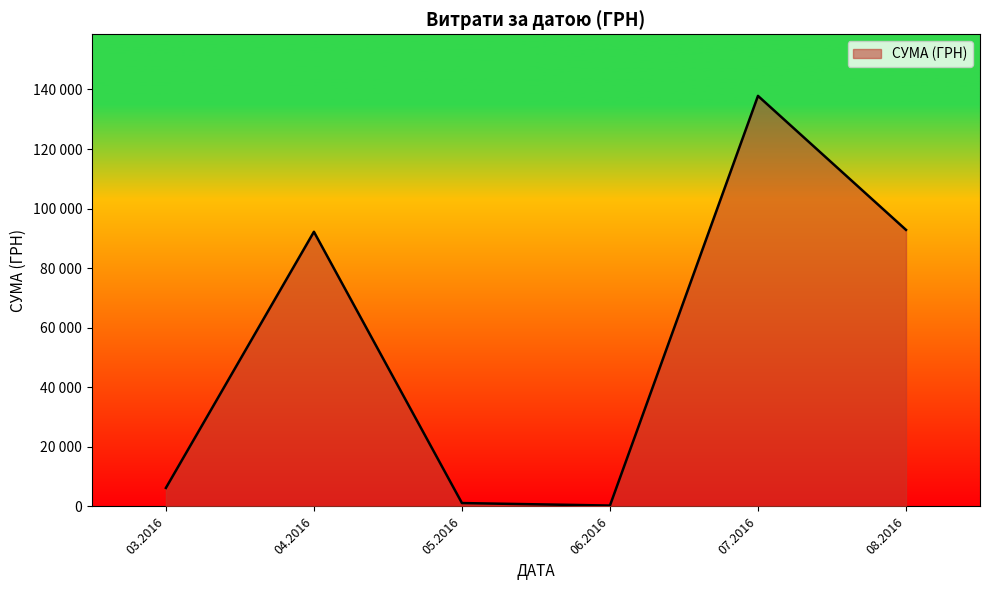

Does the chart have visible grid lines?

No